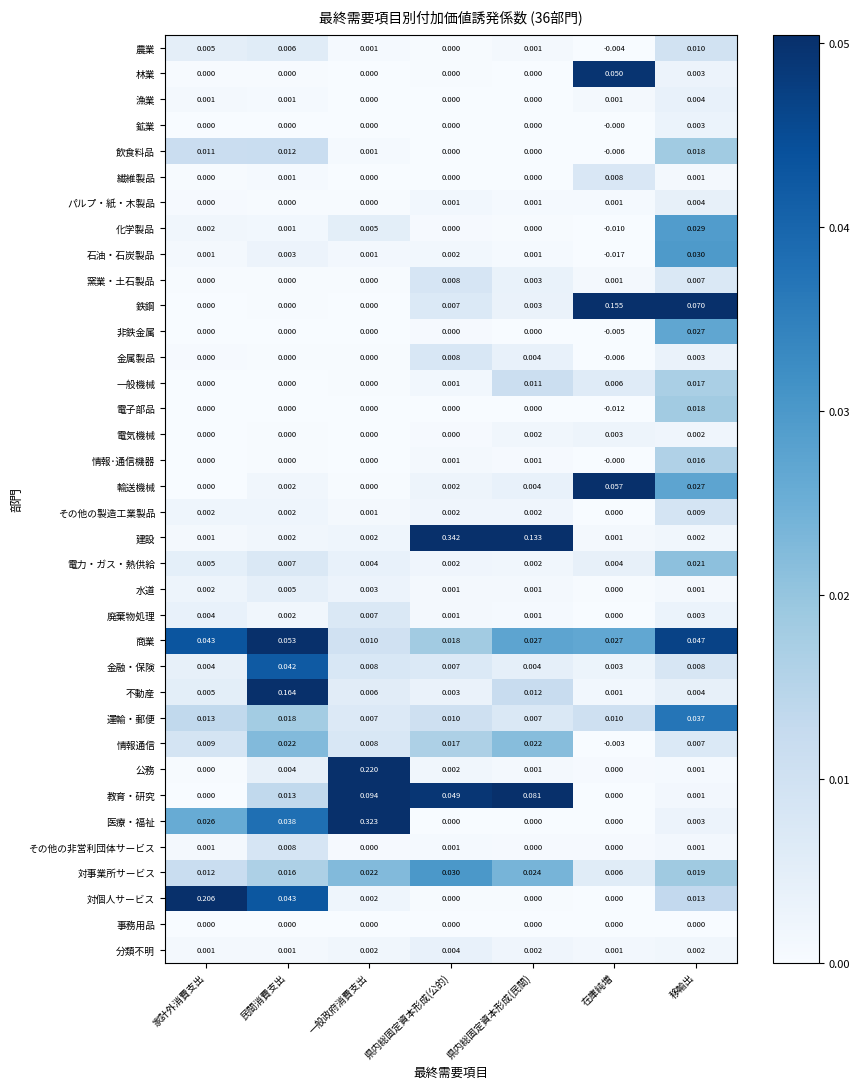

At which category is the sum across all series the highest?

一般政府消費支出